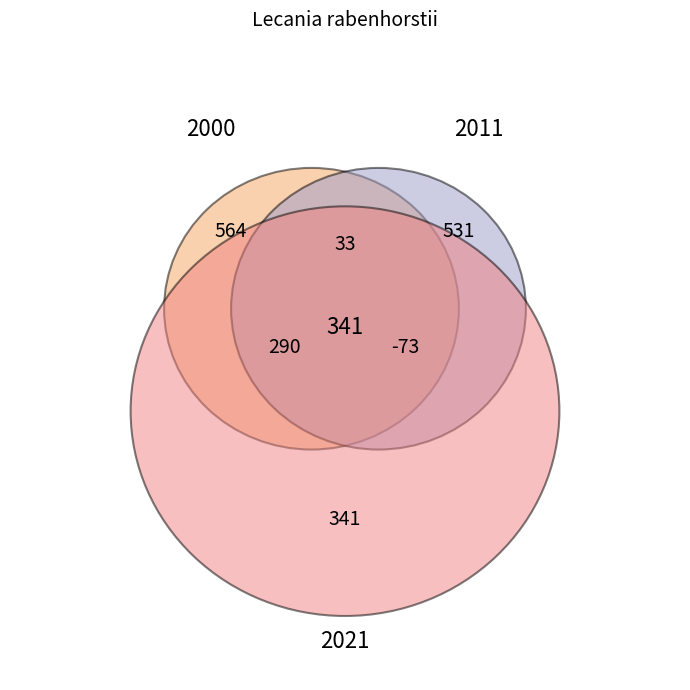

How many segments does this pie chart have?

3